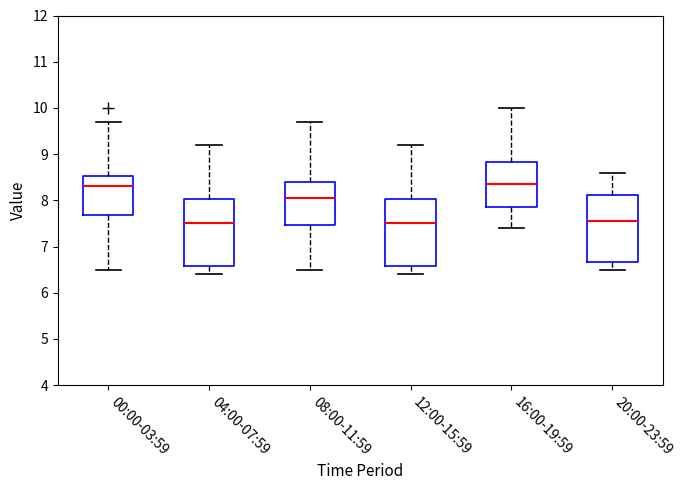

Where is the upper edge of the box for 16:00-19:59 on the y-axis? The values are not printed on the chart, so give them approximately, as read against the axis.

8.8